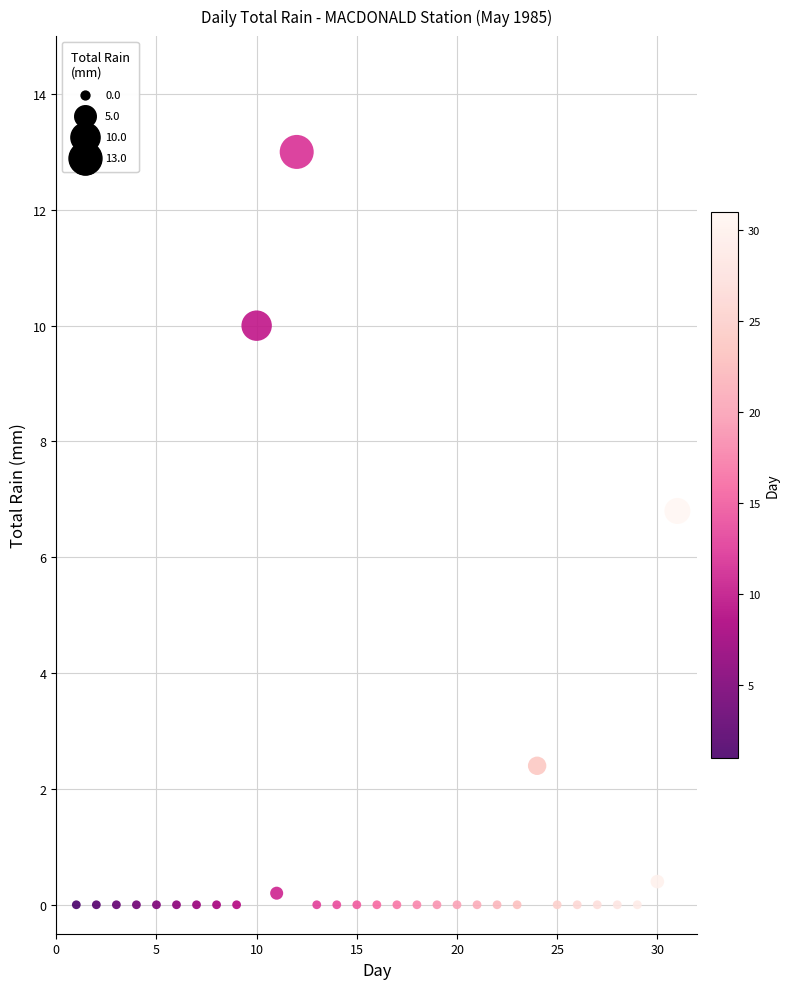

What is the range of Y values (max minus min)?

13.0